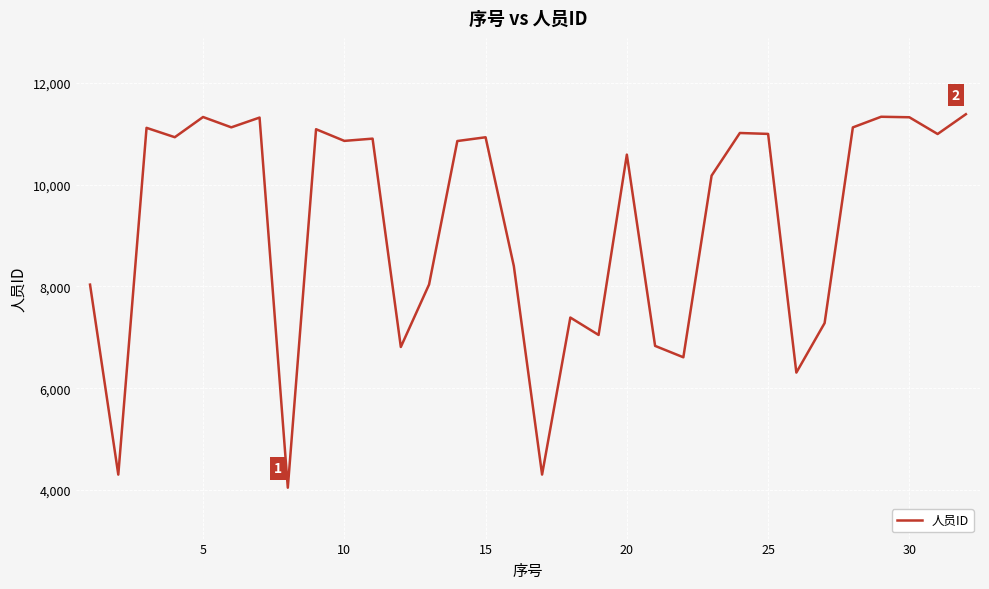

How many lines are shown in the chart?

1